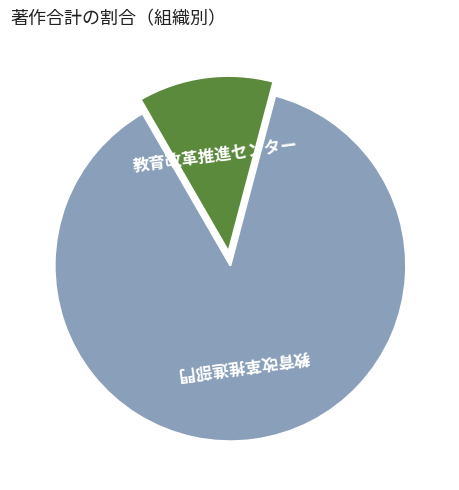

Is there a majority slice in this chart?

Yes